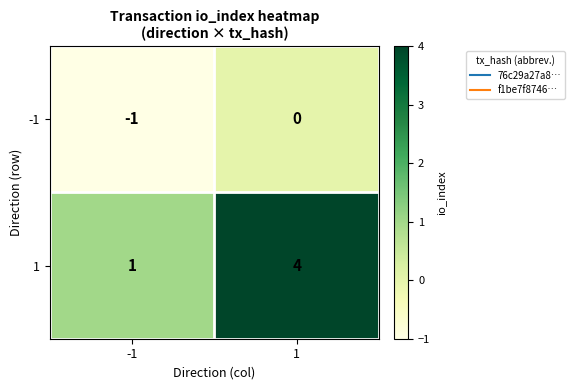

What is the difference between the 1 values at 1 and -1?

3